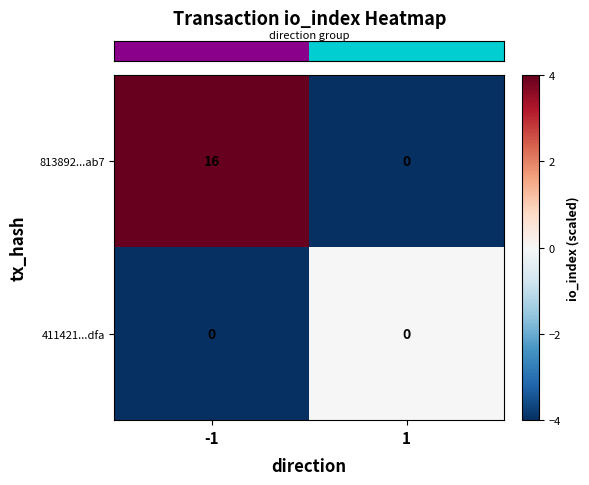

The 813892...ab7 series shows 0 at 1. True or false?

True